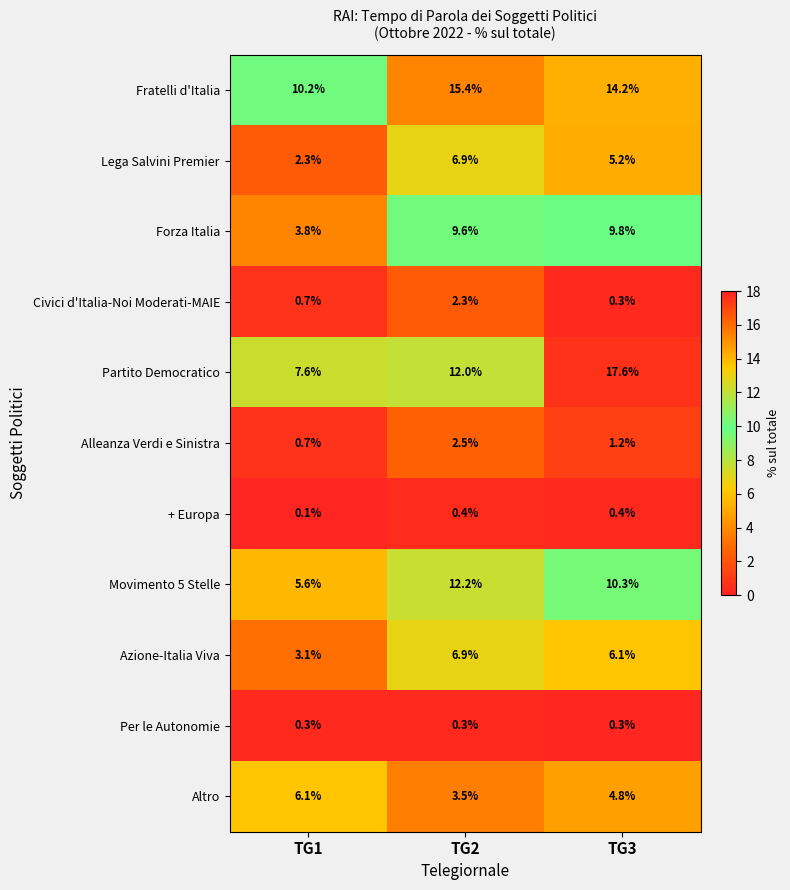

What is the maximum value shown in the chart?

17.6